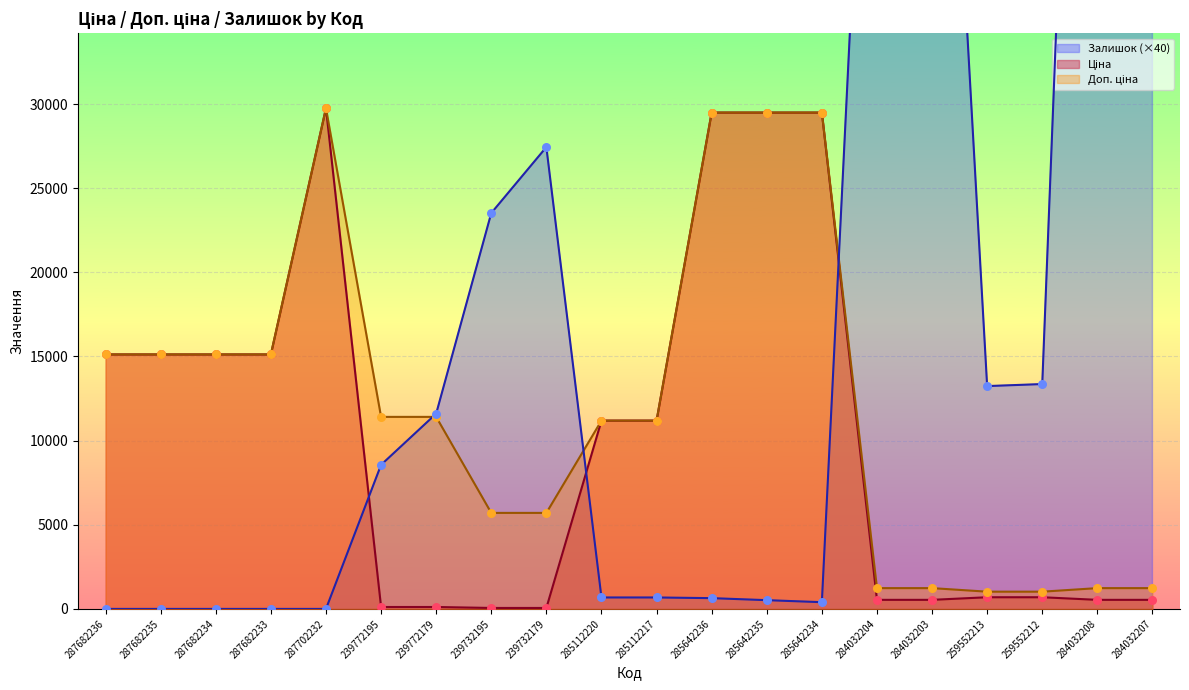

Which series contains the lowest Y value?

Залишок